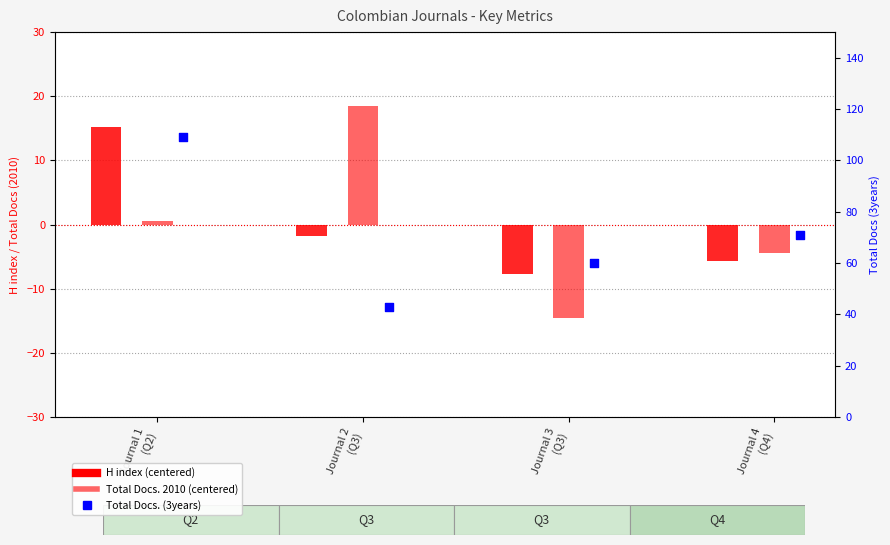

At which category is the sum across all series the highest?

Journal 1
(Q2)